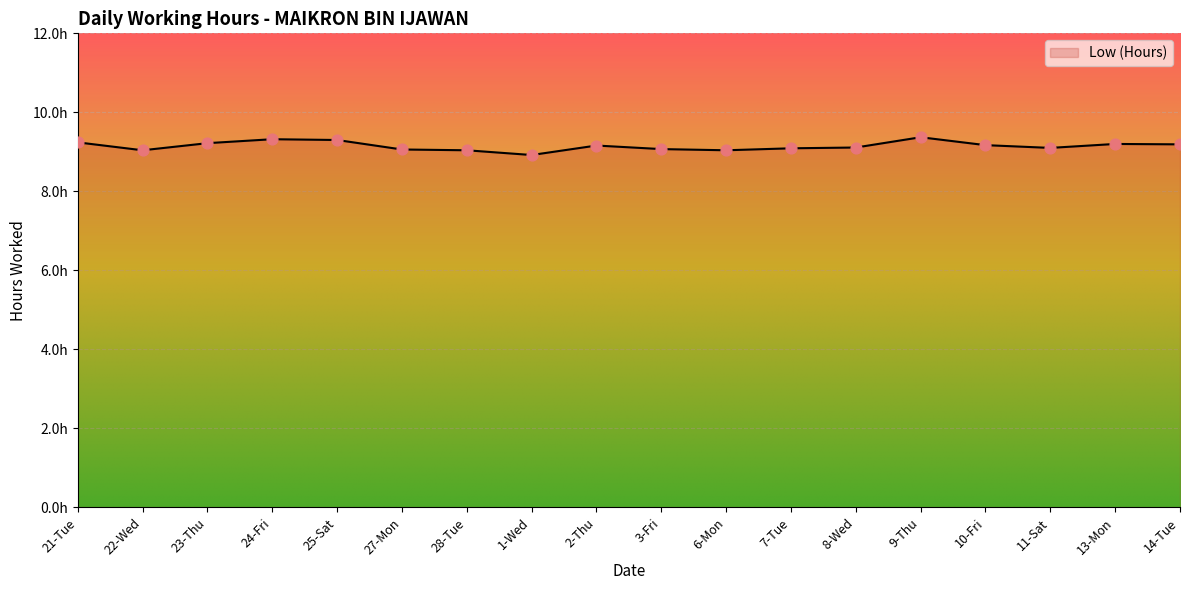

Approximately how many times larger is the value at 6-Mon compared to 21-Tue?

1.0